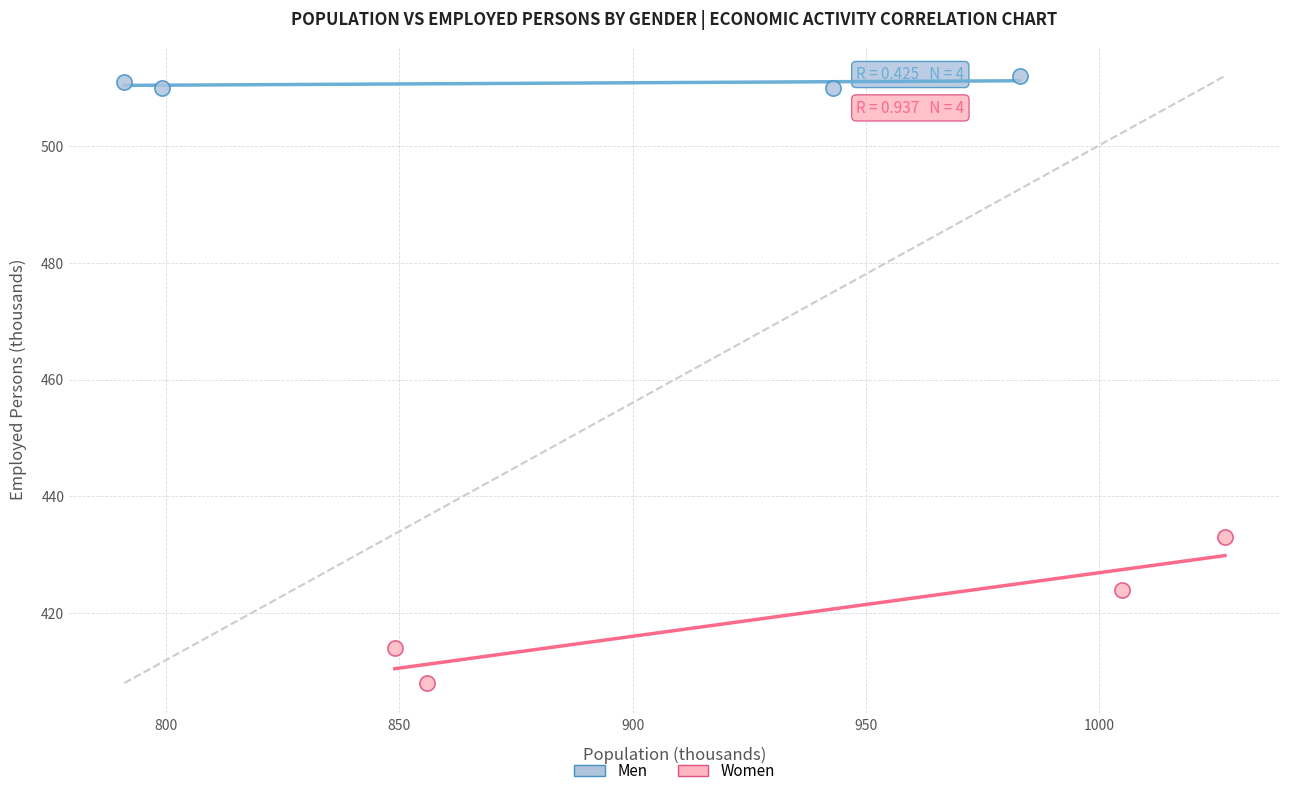

Which series contains the highest Y value?

Men